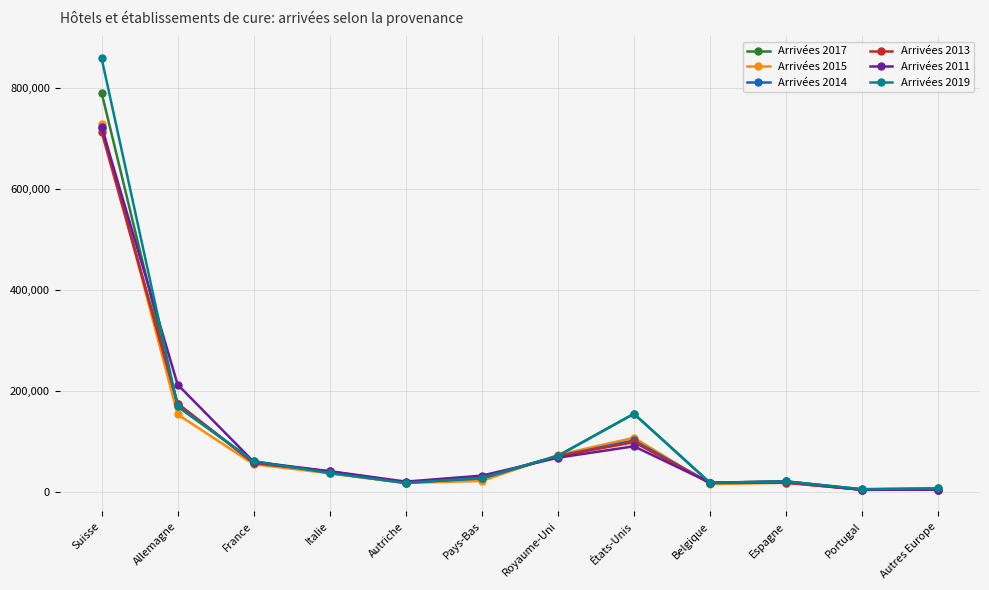

True or false: Arrivées 2013 has more than 2 interior local peaks.

False